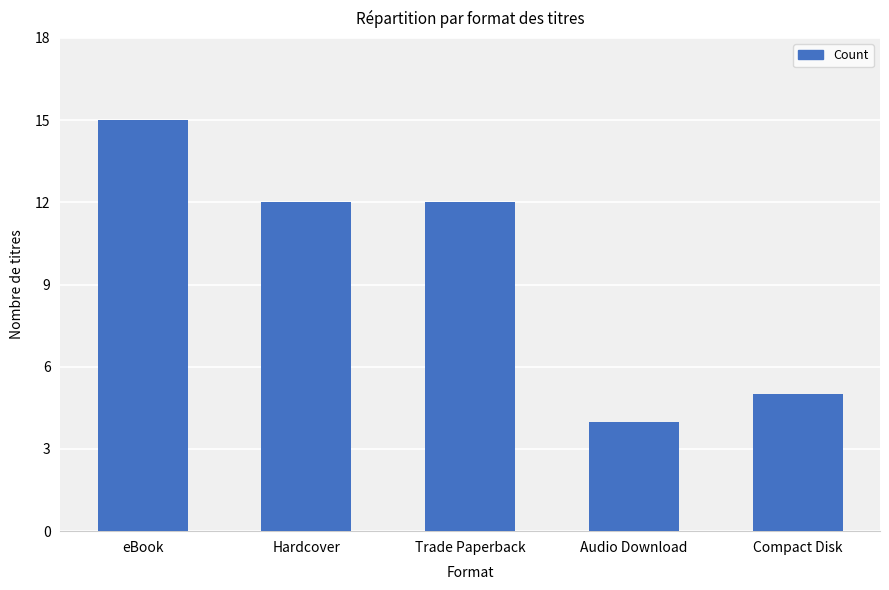

What is the label of the 4th bar from the left?

Audio Download